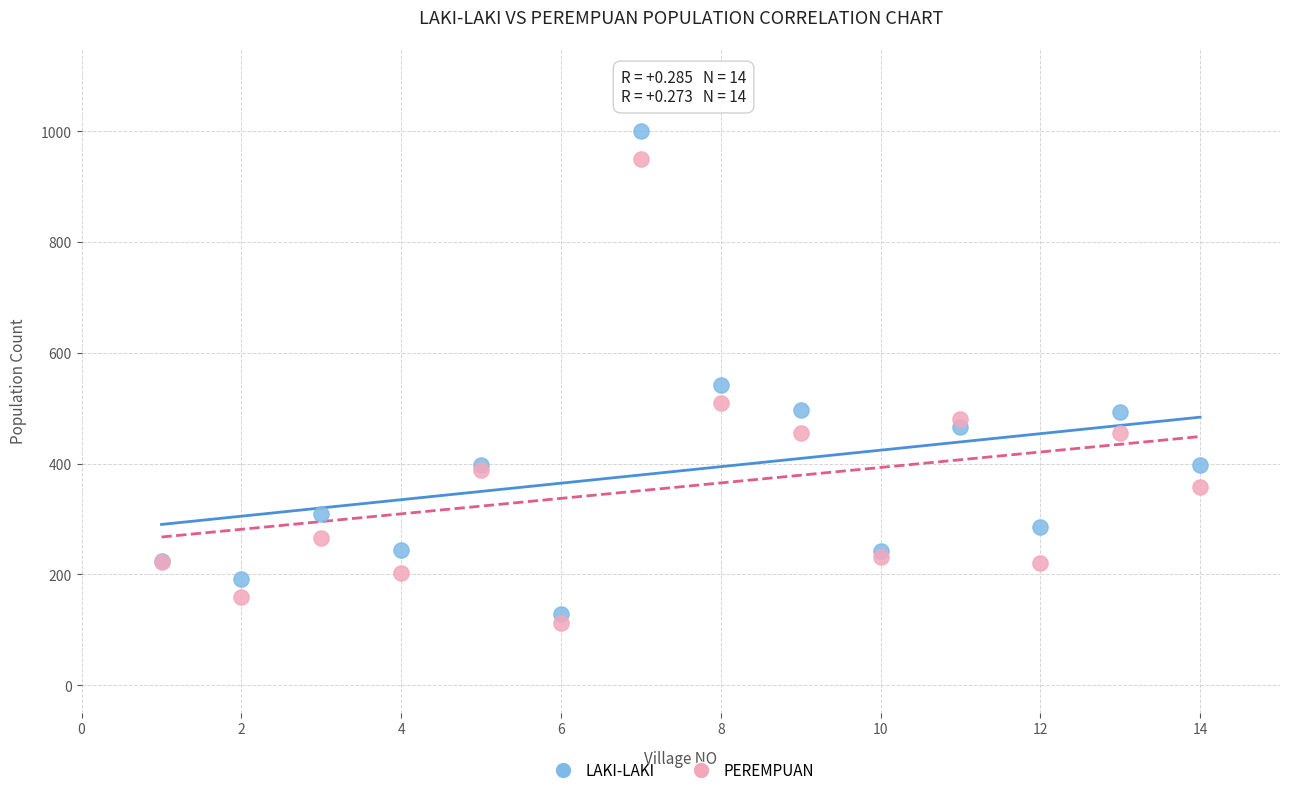

What is the X range (max minus min) for the scatter plot?

13